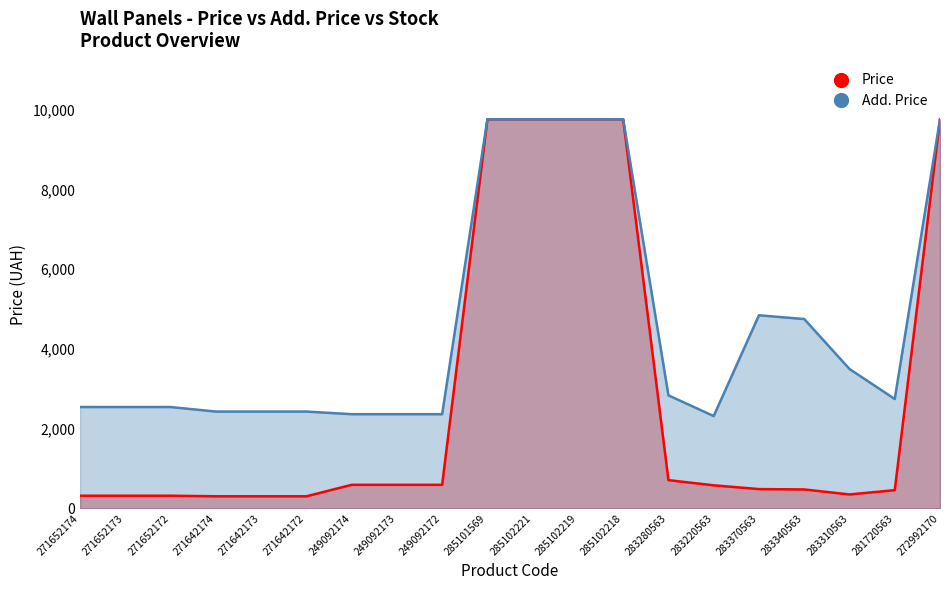

True or false: Add. Price has a value of 4348.3 at 285102219.

False